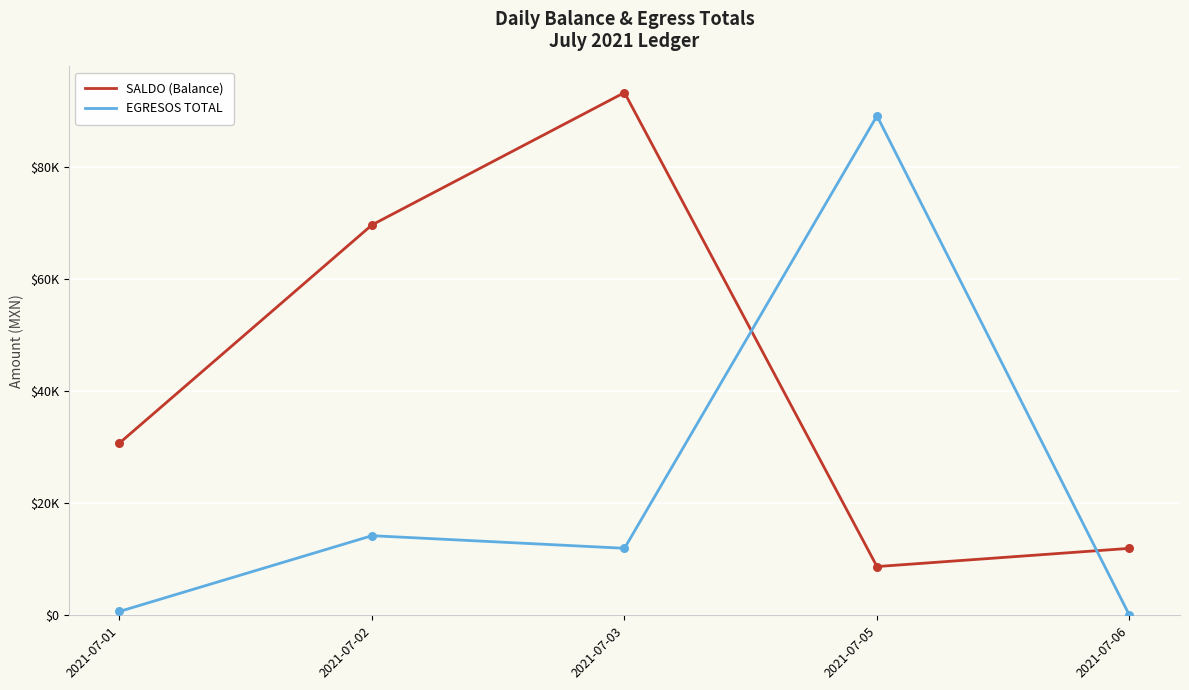

Does the chart have visible grid lines?

Yes